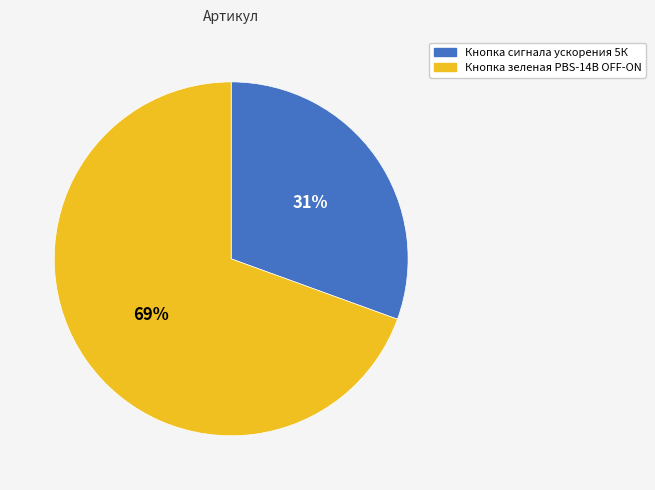

The Кнопка зеленая PBS-14B OFF-ON slice represents 69% of the pie. True or false?

True